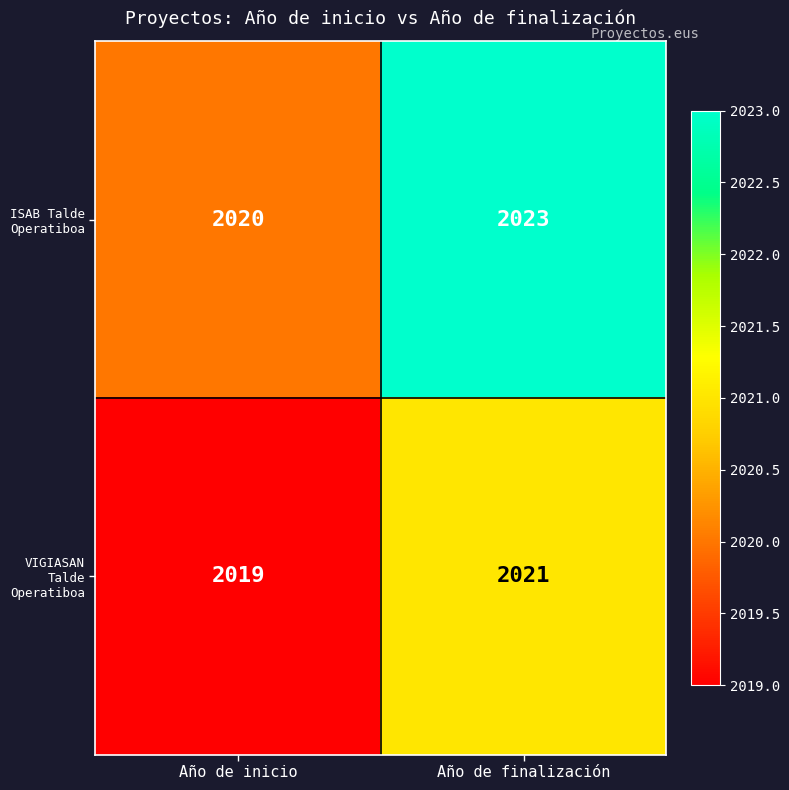

Which series has the largest range (max minus min)?

ISAB Talde Operatiboa